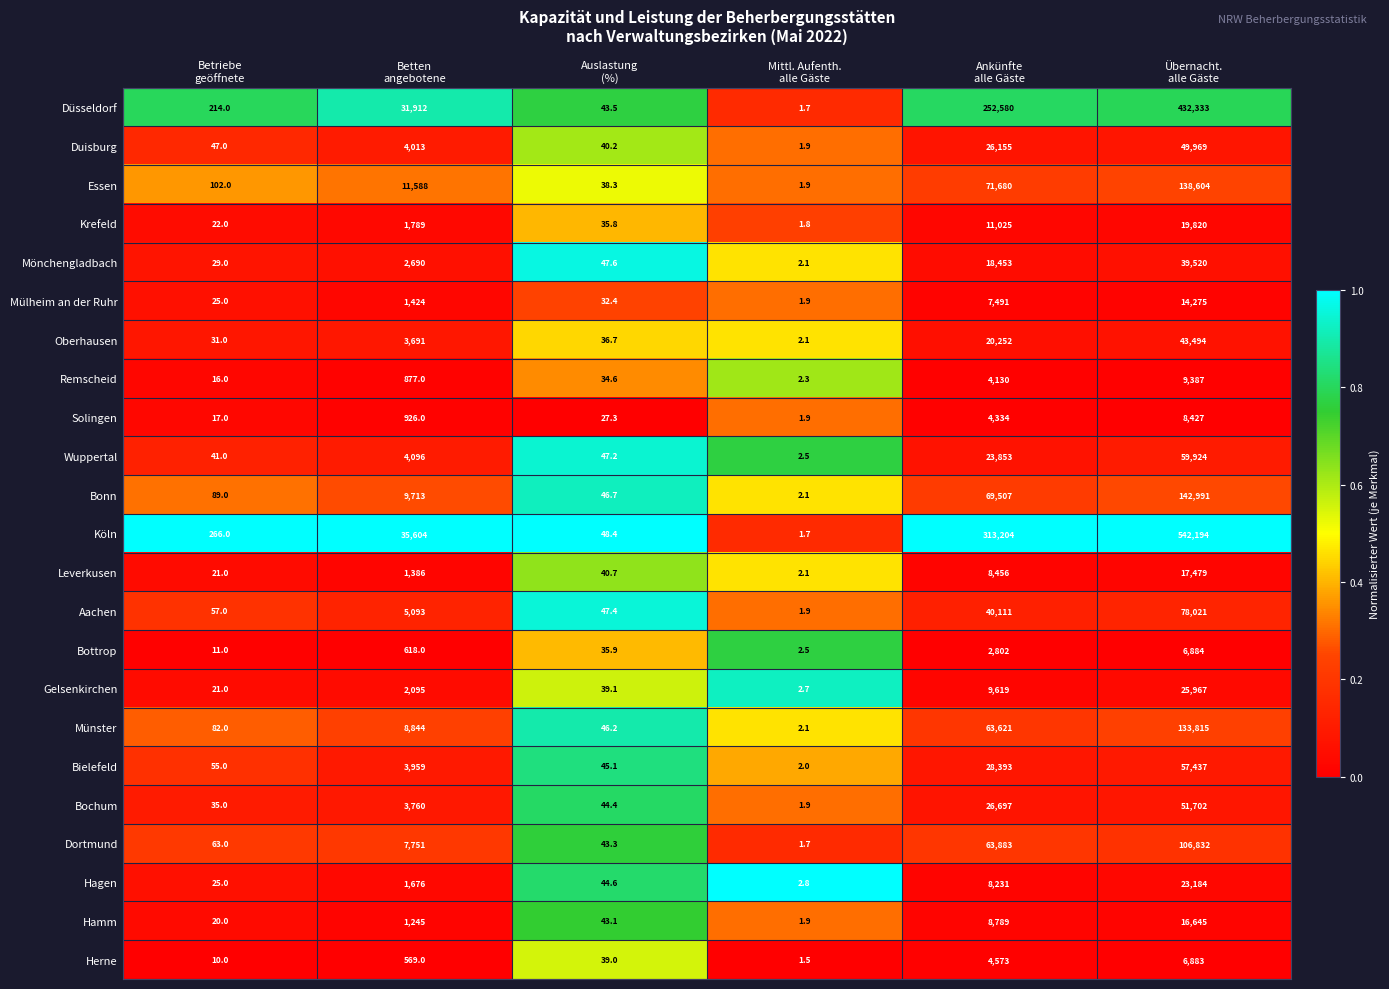

What is the minimum value for Gelsenkirchen?

2.7